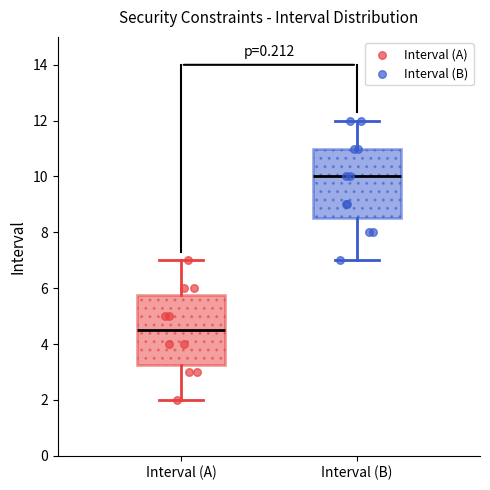

Which box's median line is the highest?

Interval (B)